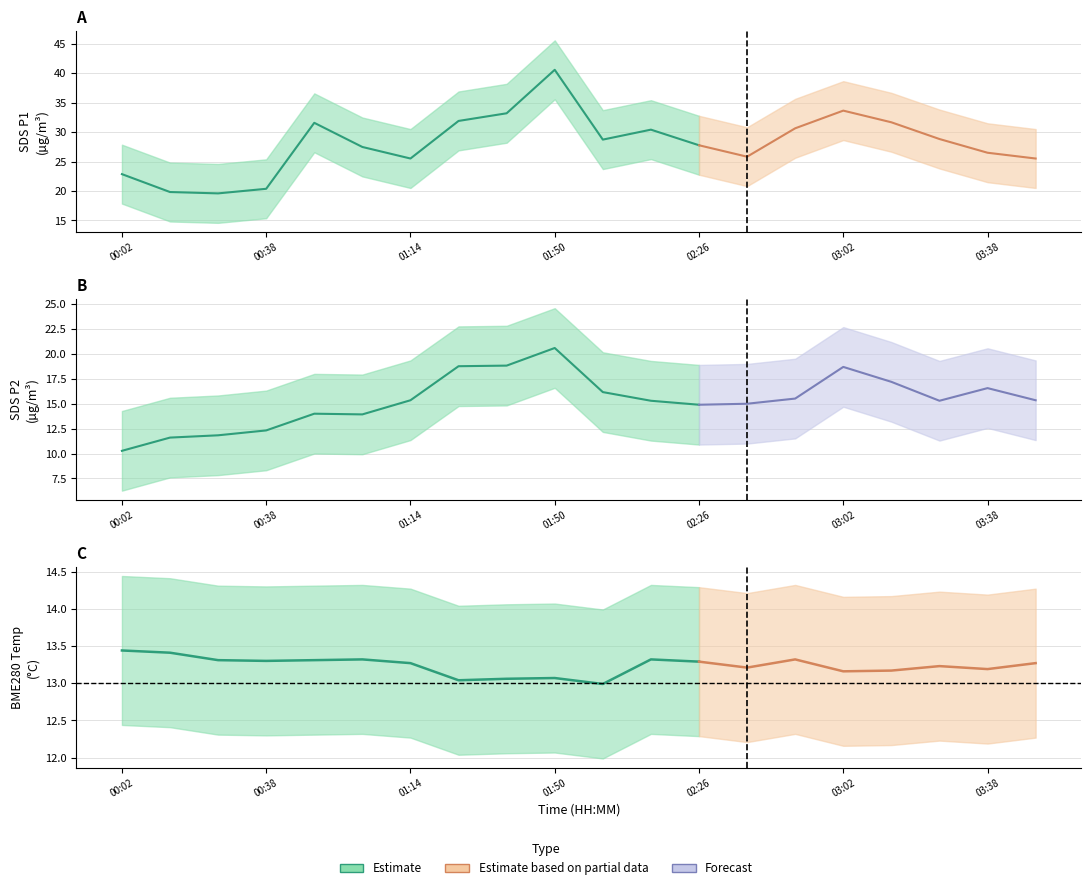

True or false: SDS_P2 and SDS_P1 cross at least once.

False